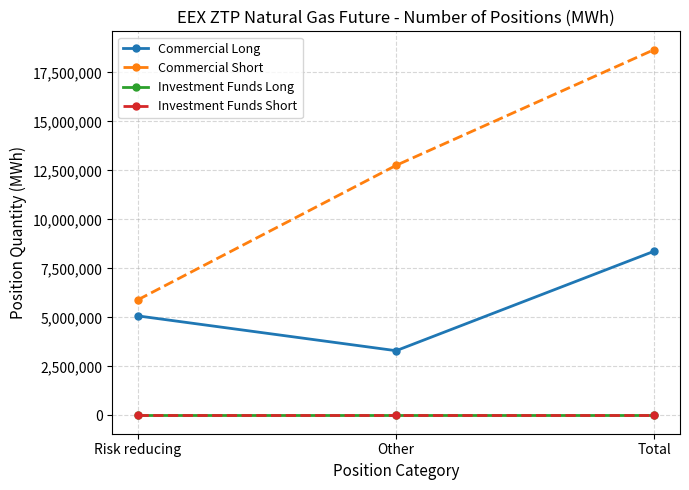

What is the label of the 2nd point from the right?

Other